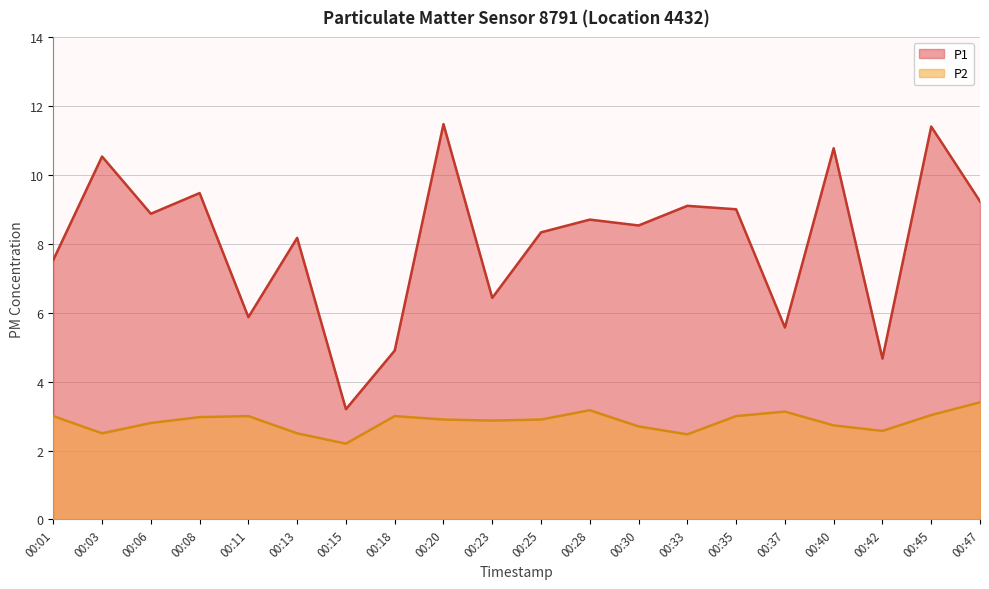

True or false: P1 and P2 intersect in this chart.

False